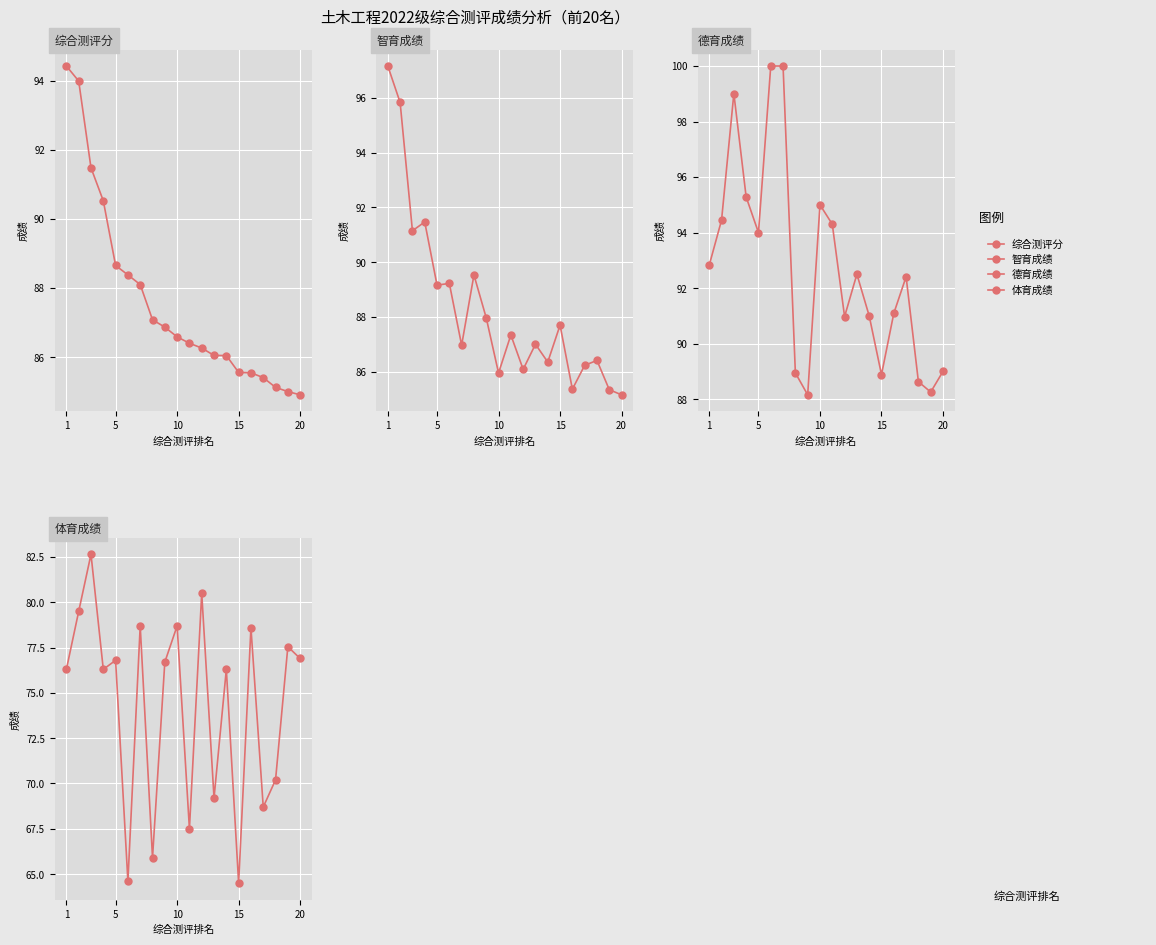

The value of 综合测评分 at 5 is 28.9. True or false?

False